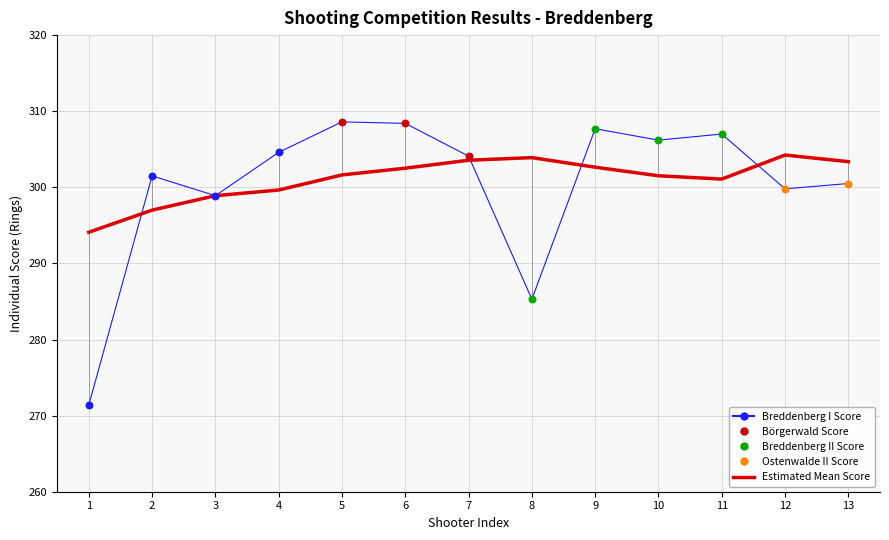

Which series has the largest total across all categories?

Estimated Mean Score